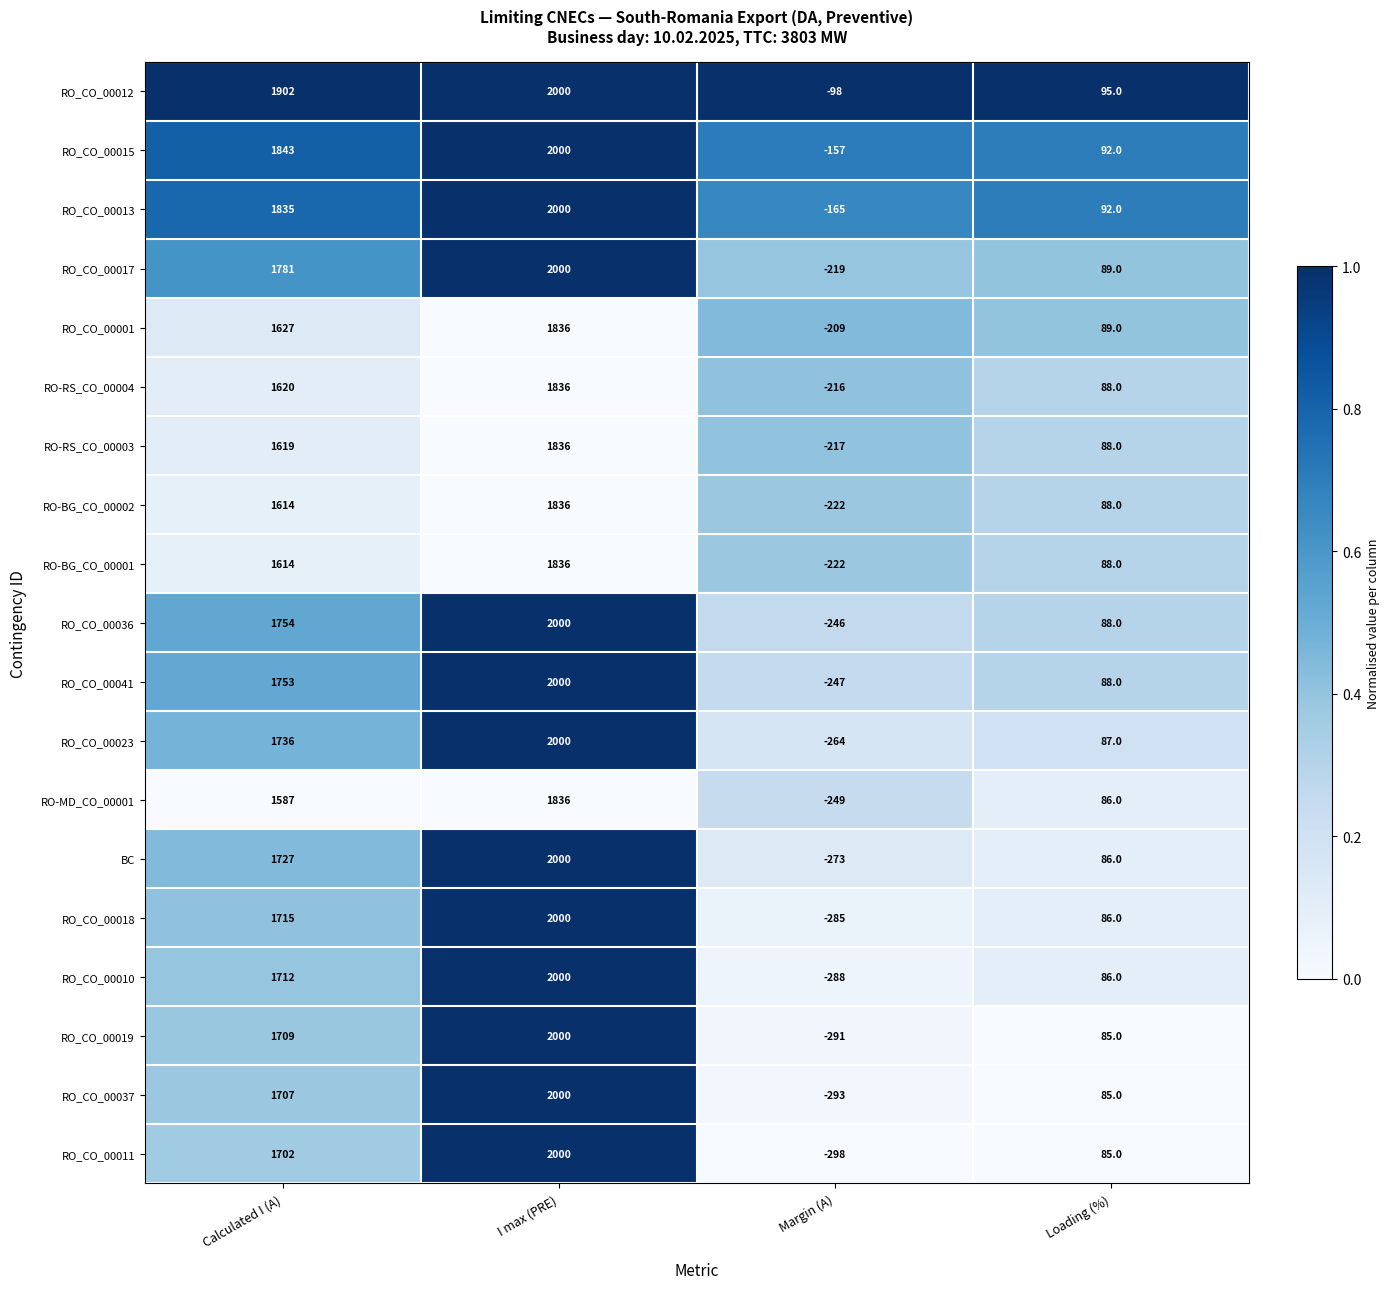

What is the sum of the RO-BG_CO_00001 values at Calculated I (A) and Margin (A)?

1392